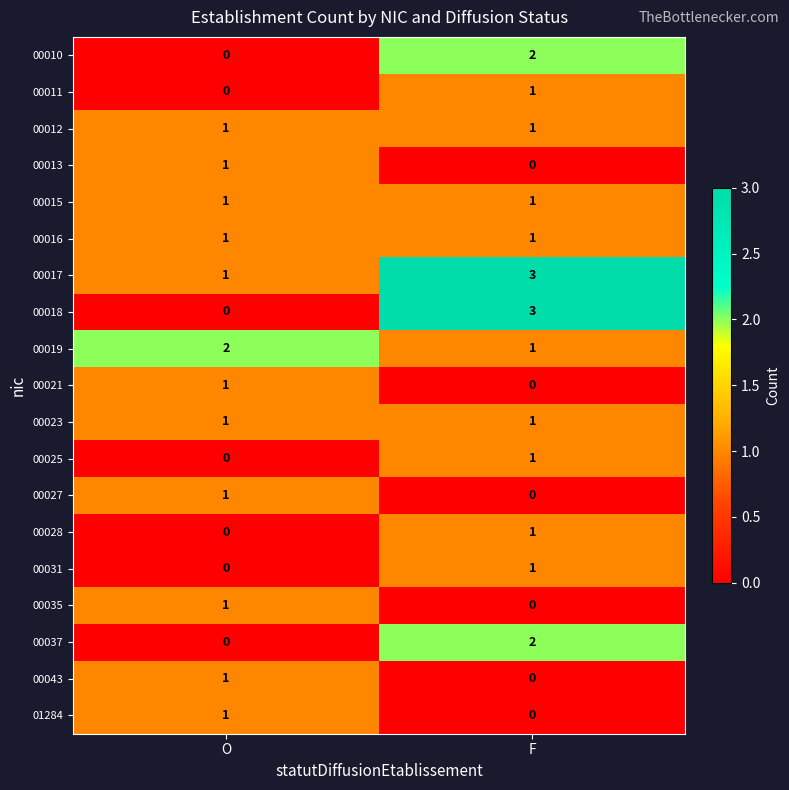

What is the spread (max minus min) of values at F?

3